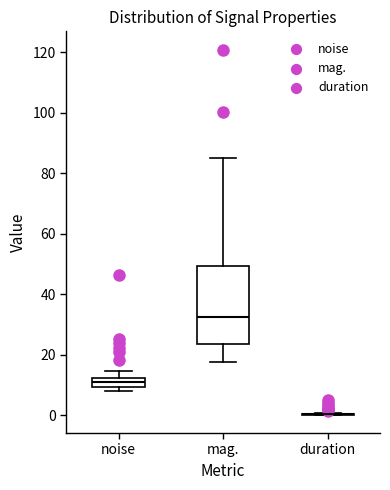

Which box is the tallest, from its lower edge to its upper edge?

mag.